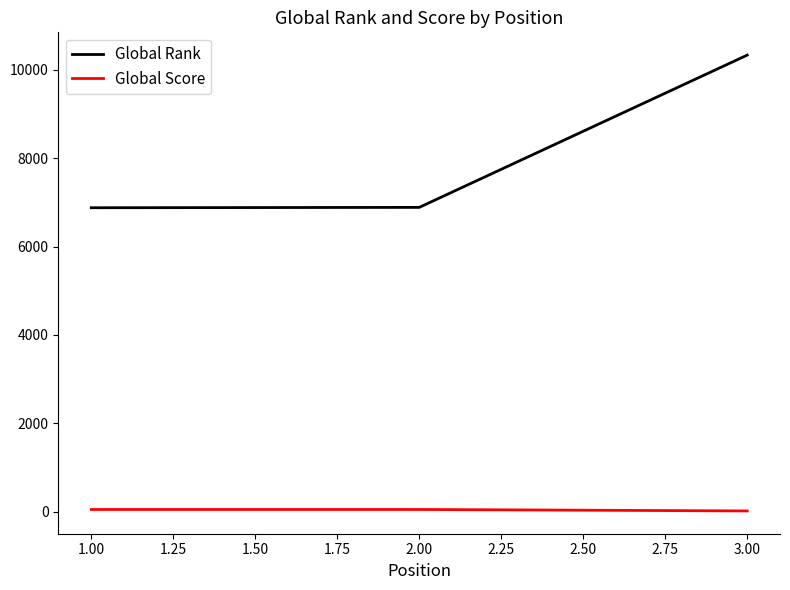

At which category is the sum across all series the highest?

3.00